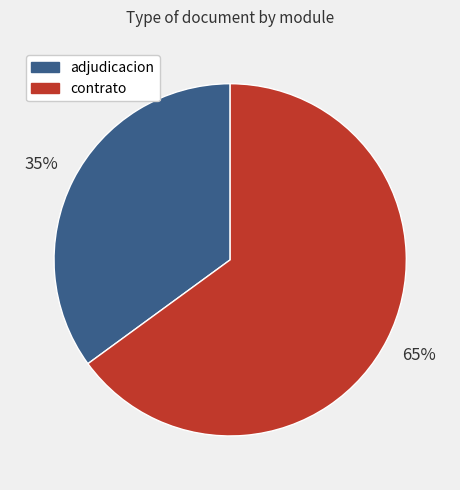

Is there any slice that represents more than half of the pie?

Yes